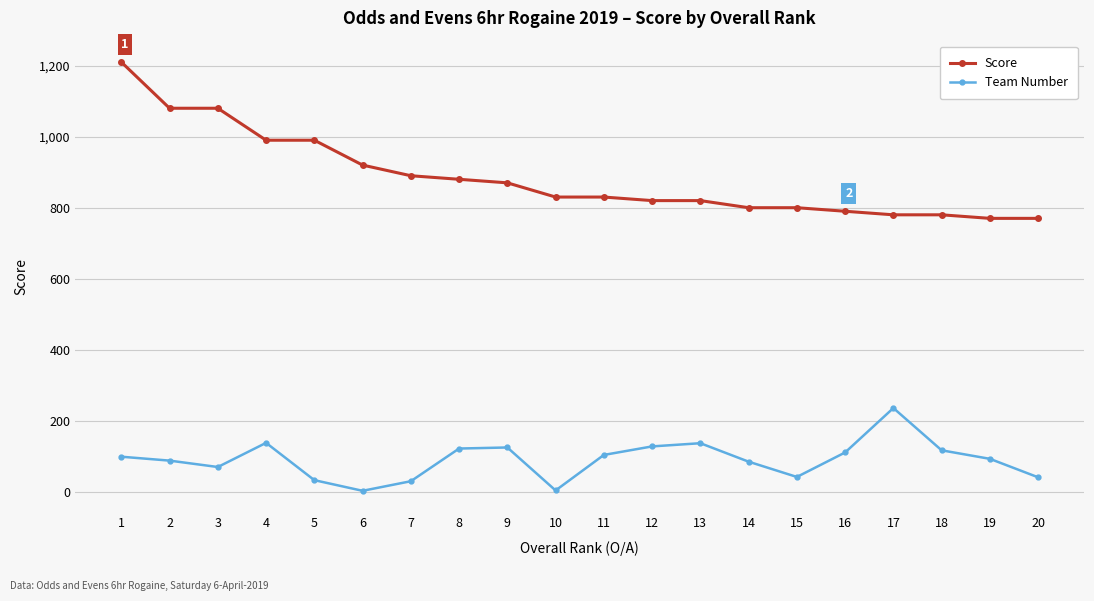

At how many categories does at least one series exceed 751?

20